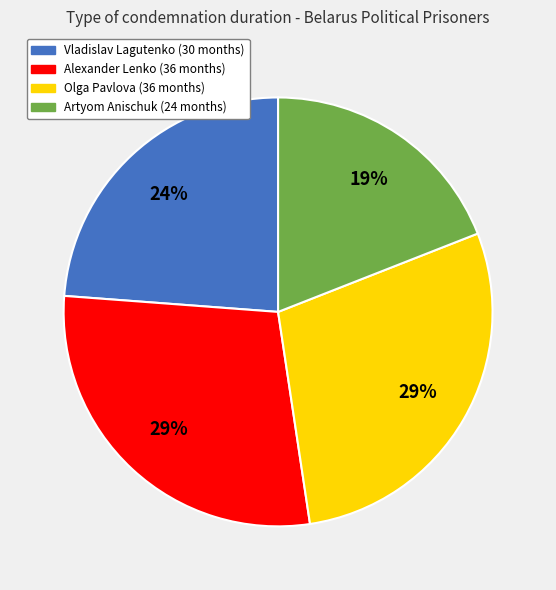

Approximately how many times larger is the value at Olga Pavlova (36 months) compared to Artyom Anischuk (24 months)?

1.5